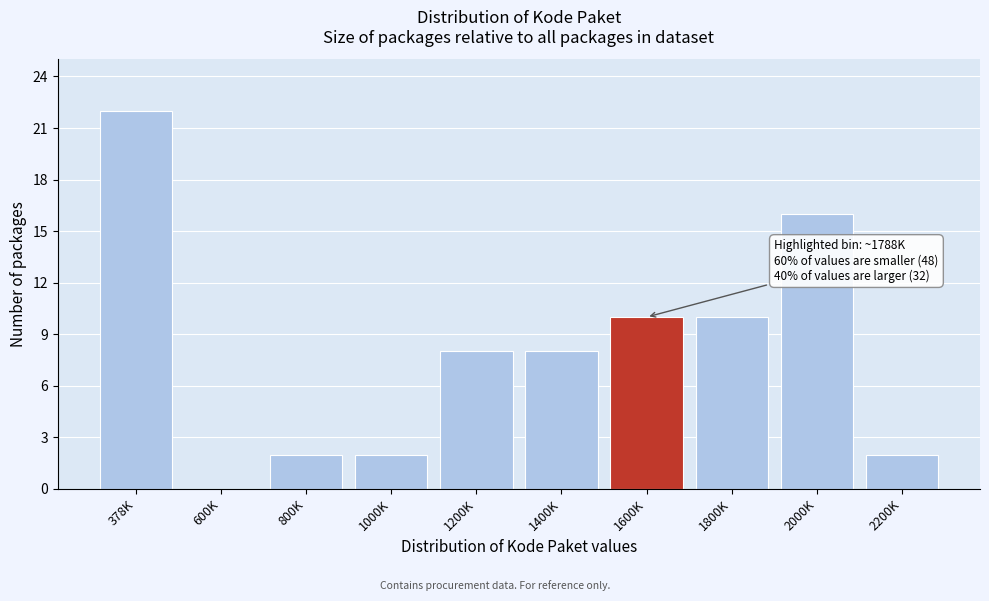

Reading right to left, extract all data points from this chart.

2200K=2	2000K=16	1800K=10	1600K=10	1400K=8	1200K=8	1000K=2	800K=2	600K=0	378K=22